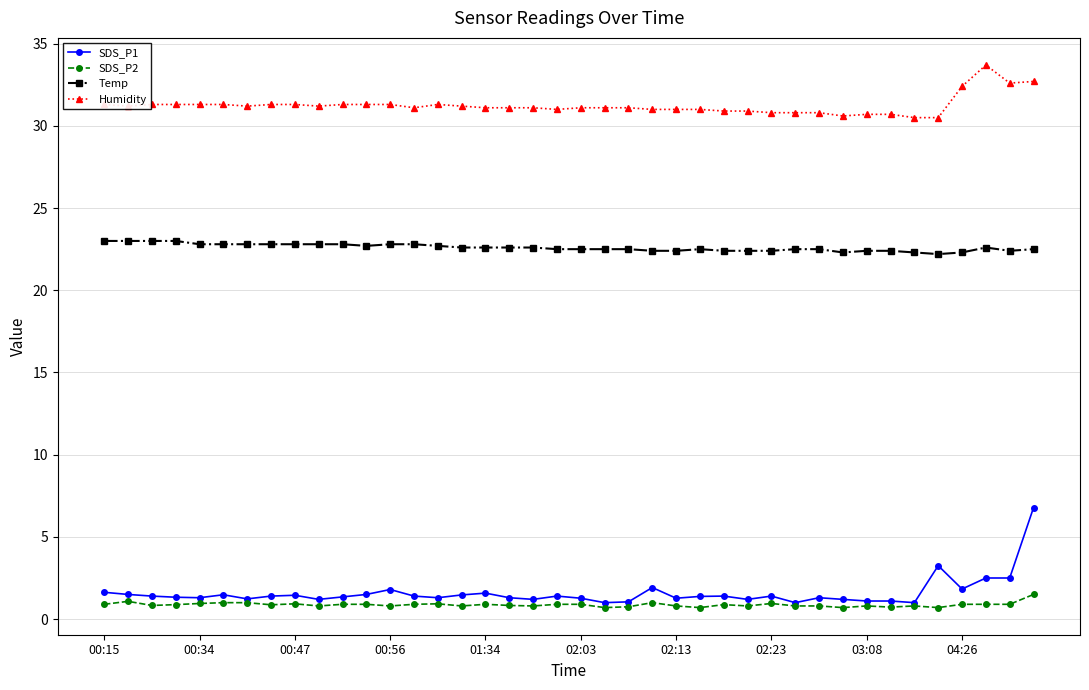

What is the value of the Humidity point at the 13th from the left?

31.3